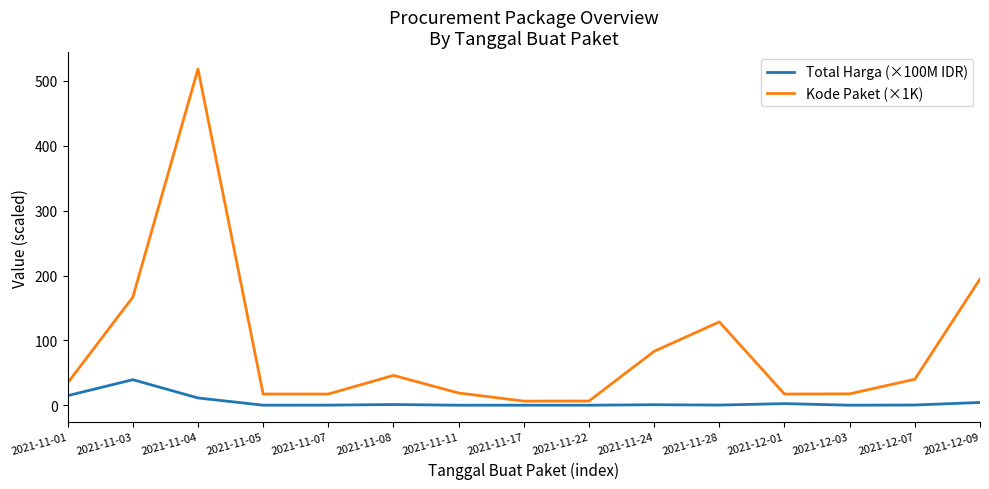

Does the chart display data point markers on the line(s)?

No